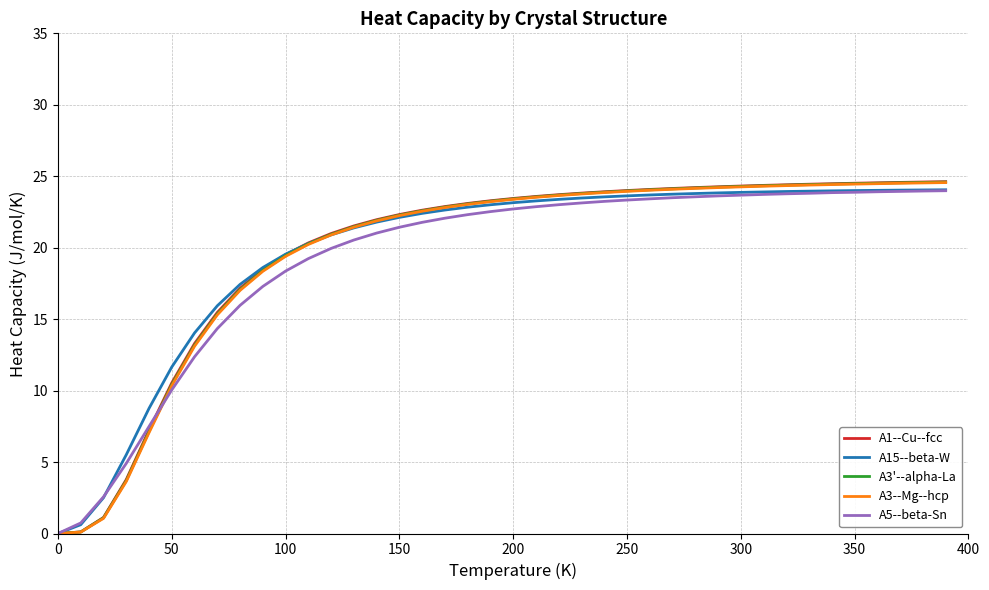

How many times do A3'--alpha-La and A15--beta-W cross each other?

1